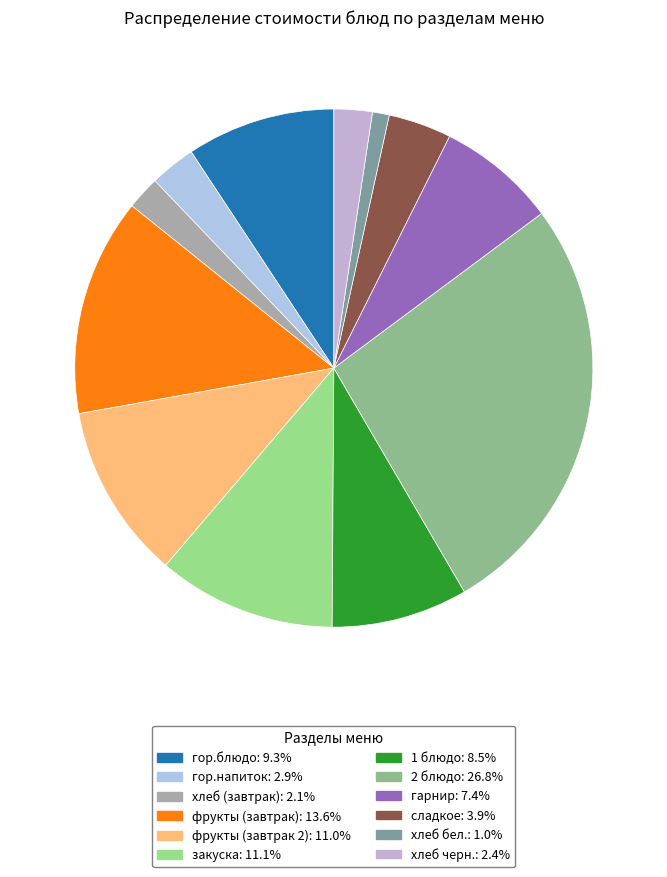

What is the smallest slice in the pie chart?

хлеб бел.